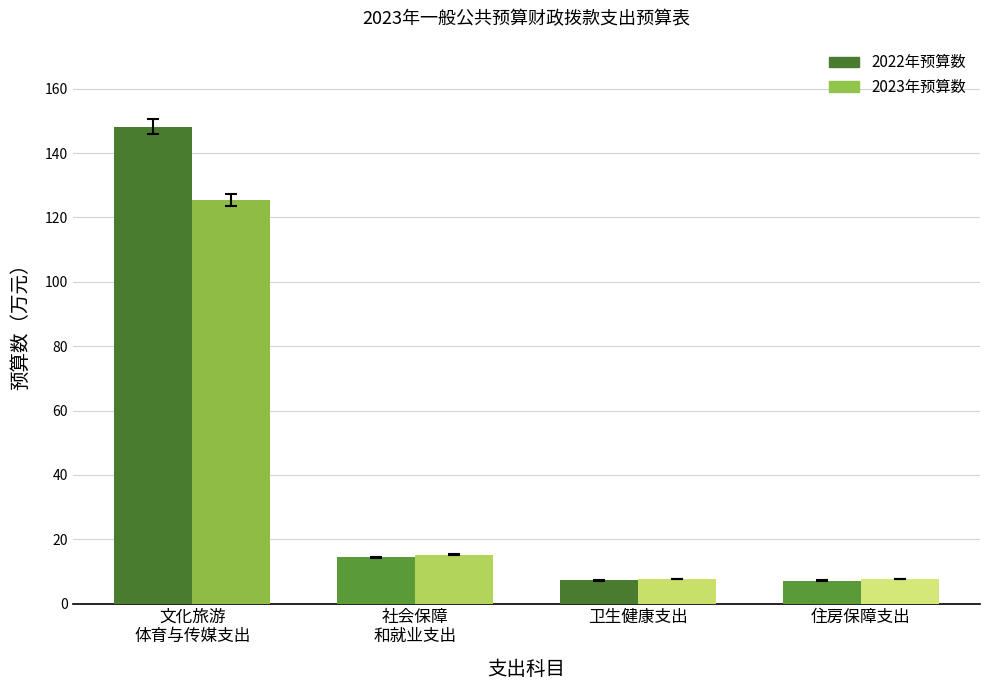

What is the approximate value of 2022年预算数 at 住房保障支出?

7.2